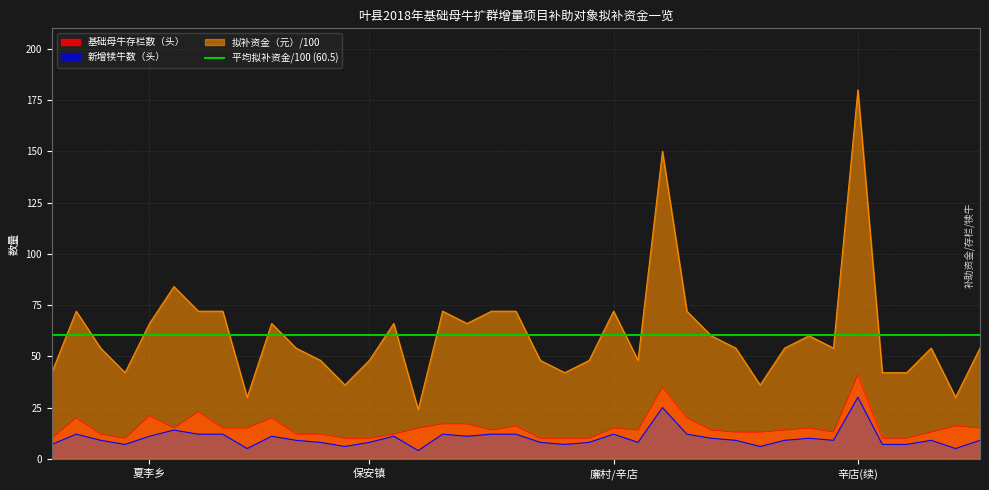

What is the value of the 新增犊牛数（头） point at the 39th from the left?

9